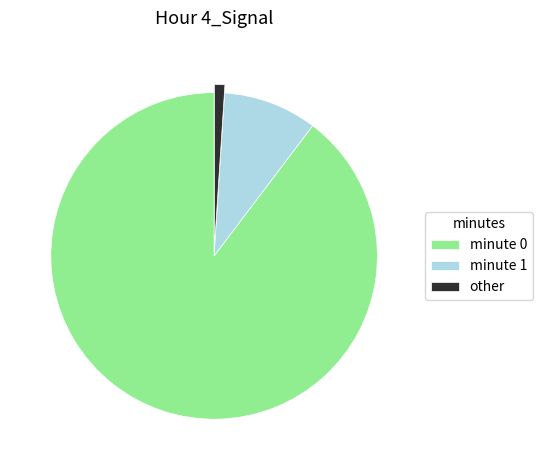

Rank the categories by value from highest to lowest.

minute 0, minute 1, other